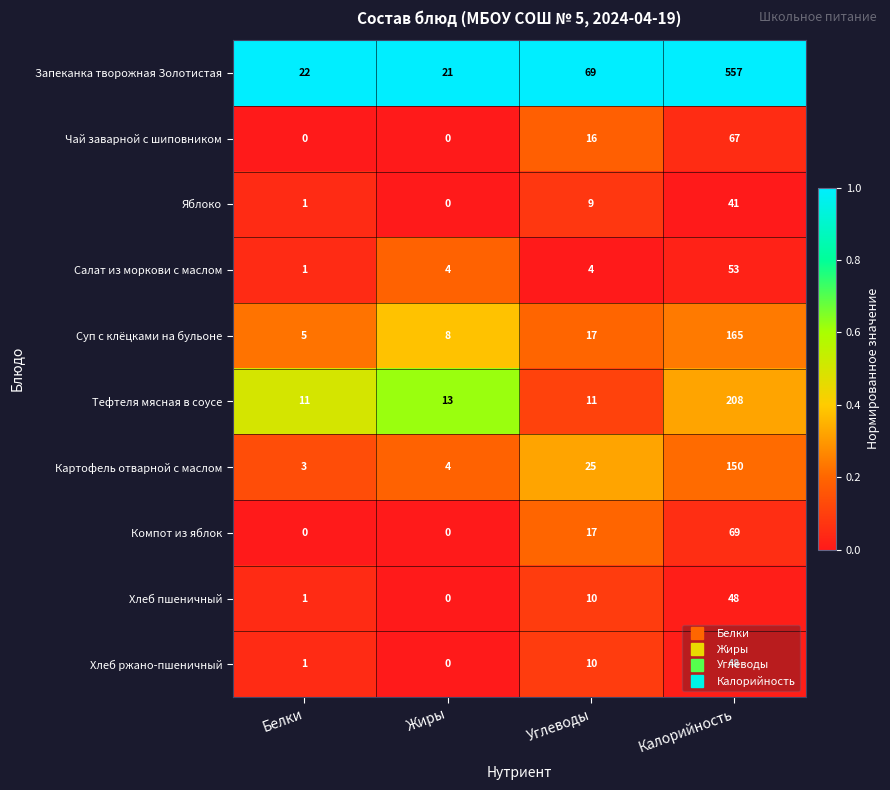

At which label does Суп с клёцками на бульоне reach its peak?

Калорийность